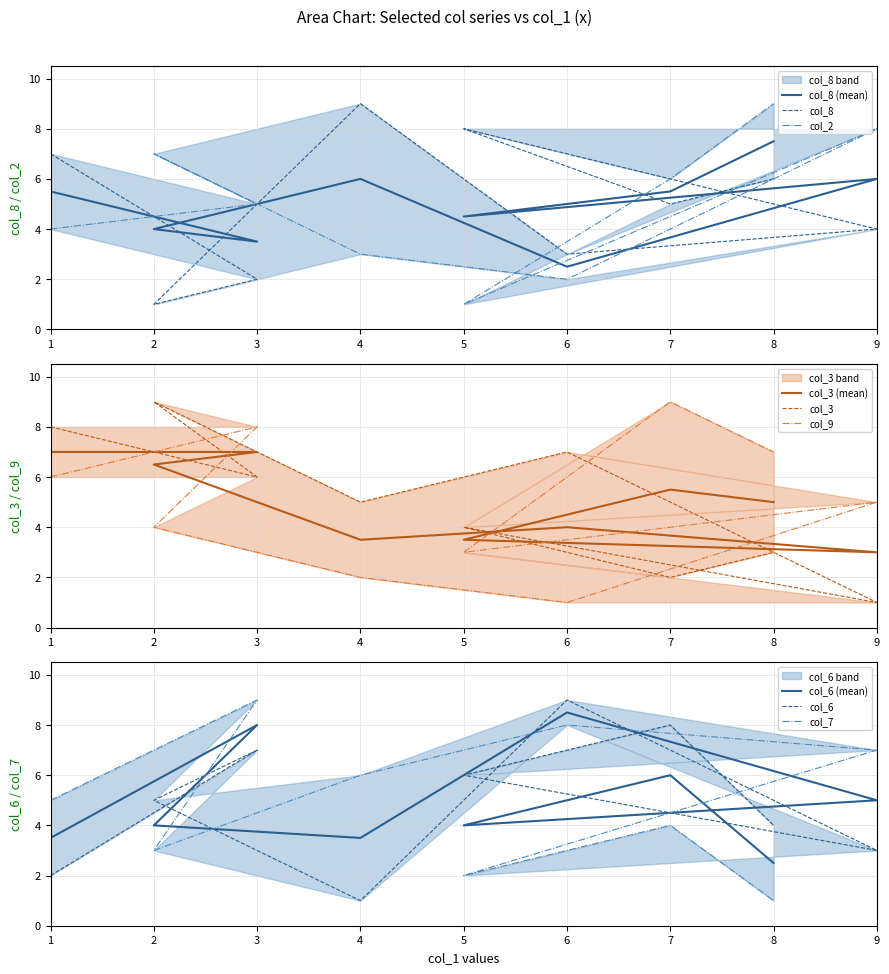

True or false: col_7 has a value of 9 at 3.

True